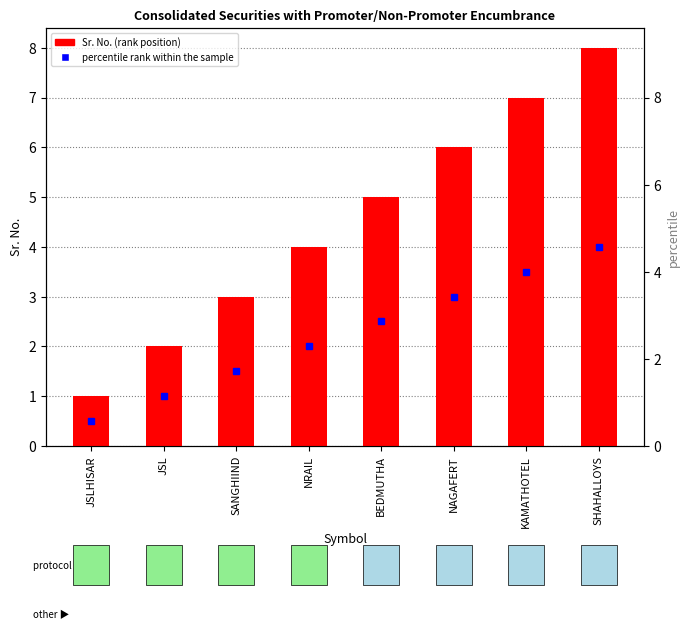

Reading left to right, what are all the values shown in this chart?

1	2	3	4	5	6	7	8